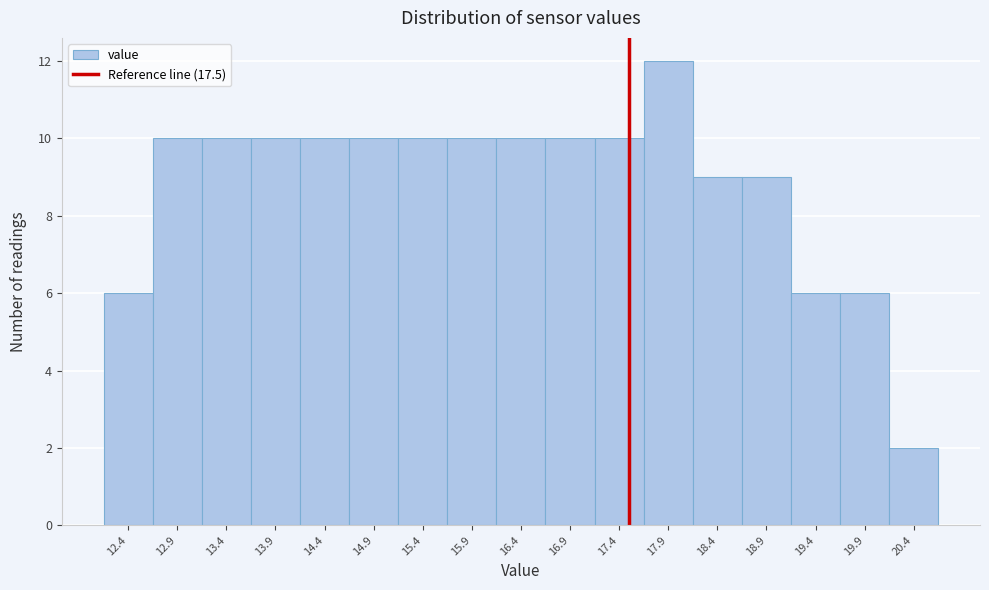

What is the height of the bar covering 17.15 to 17.65 on the x-axis? The values are not printed on the chart, so give them approximately, as read against the axis.

10